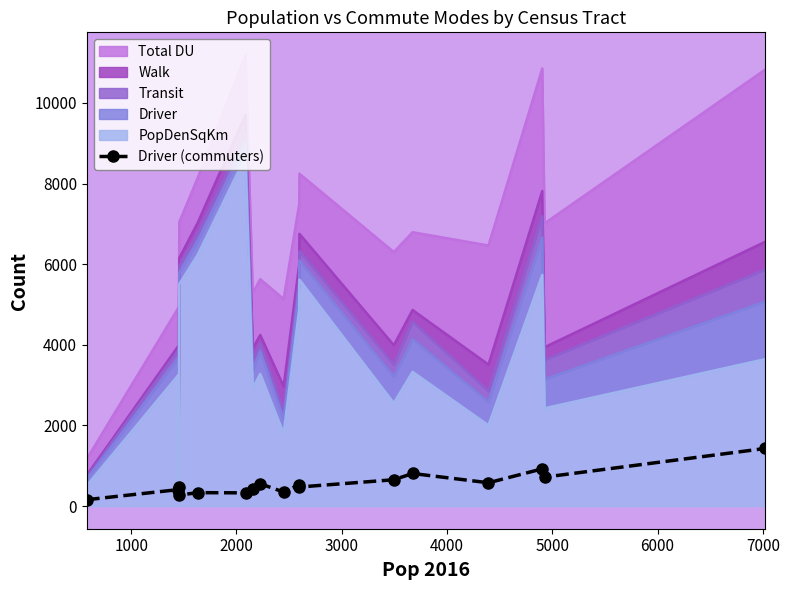

True or false: Driver (commuters) has more than 0 interior local peaks.

True